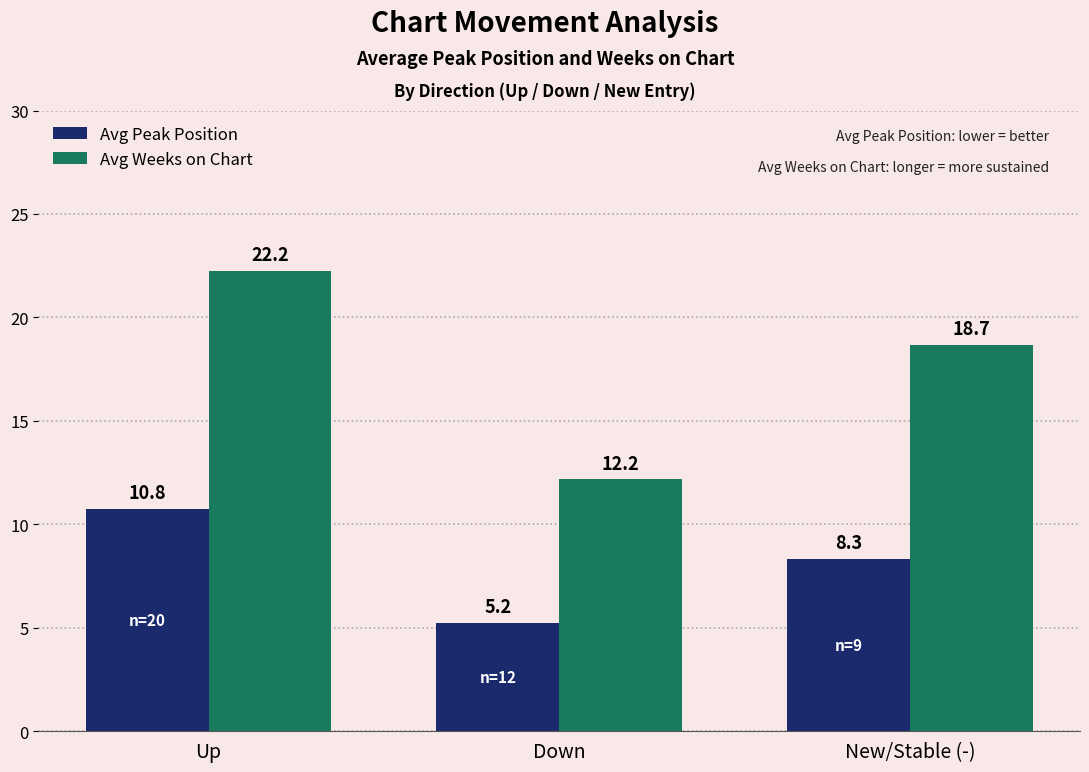

Are the bars horizontal?

No